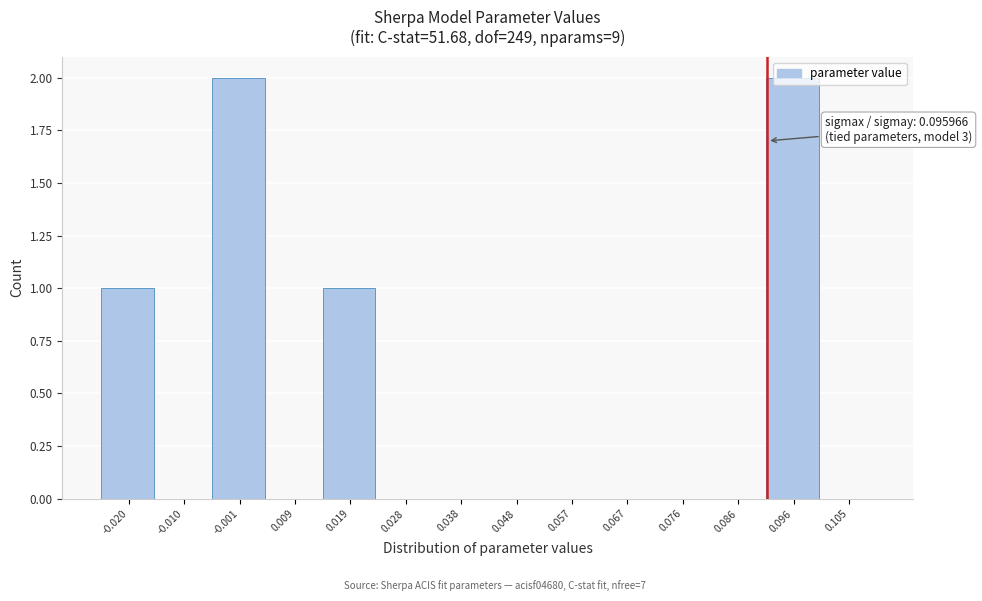

What is the sum of all values?

6